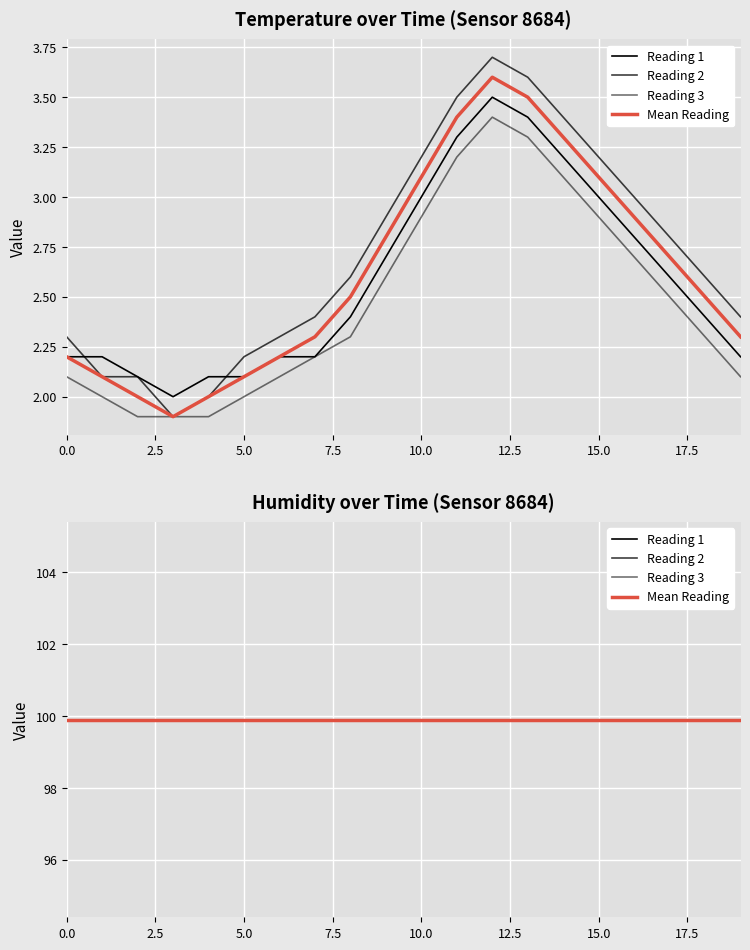

What is the difference between the maximum and second lowest values?

1.6